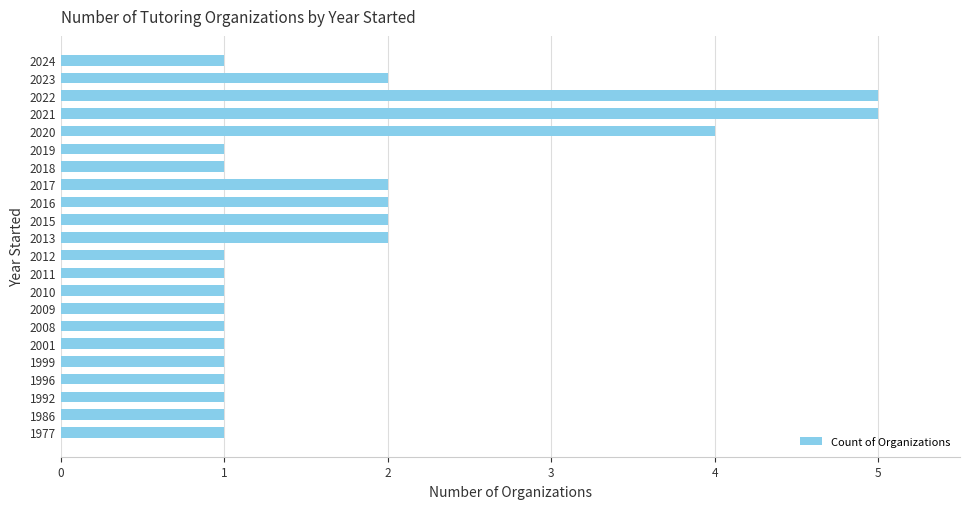

What is the difference between the maximum and second lowest values?

4